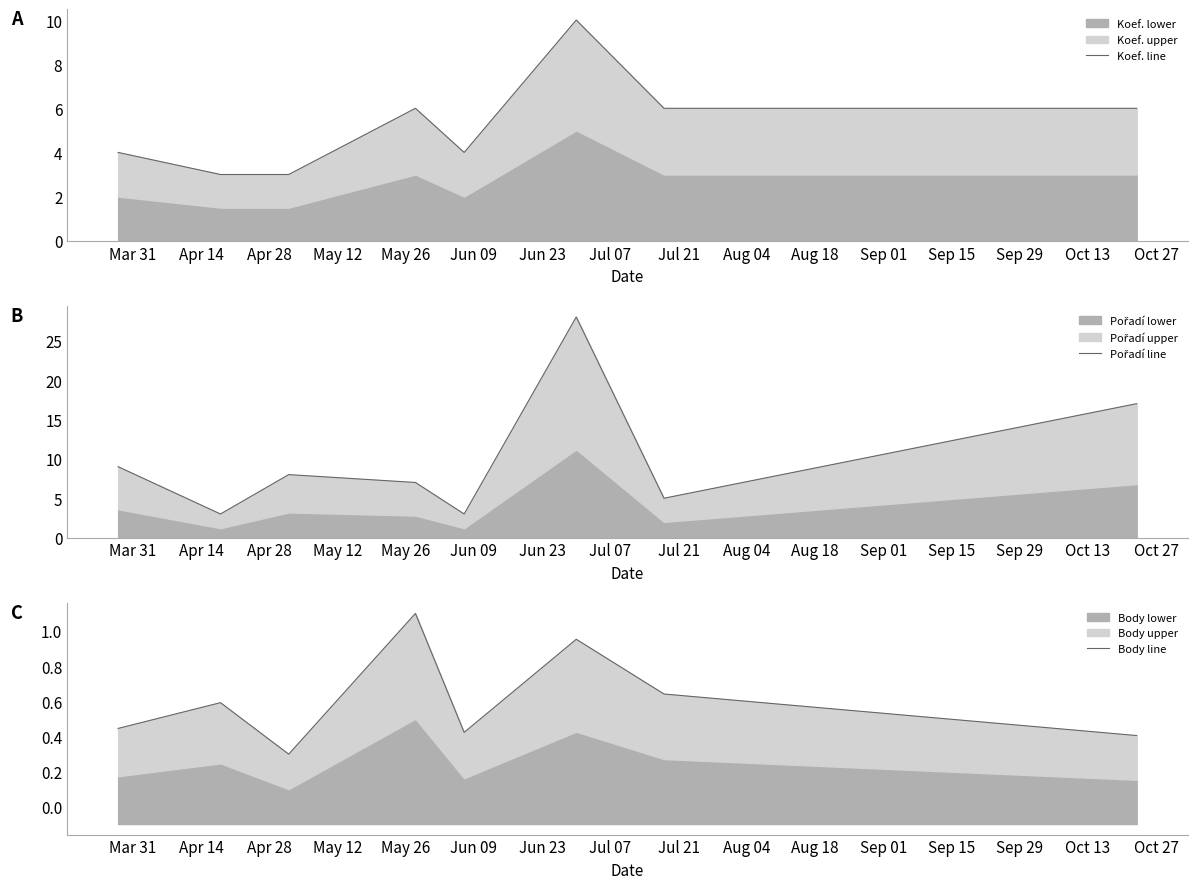

Is it true that Body line equals 0.2 at Apr 28?

False